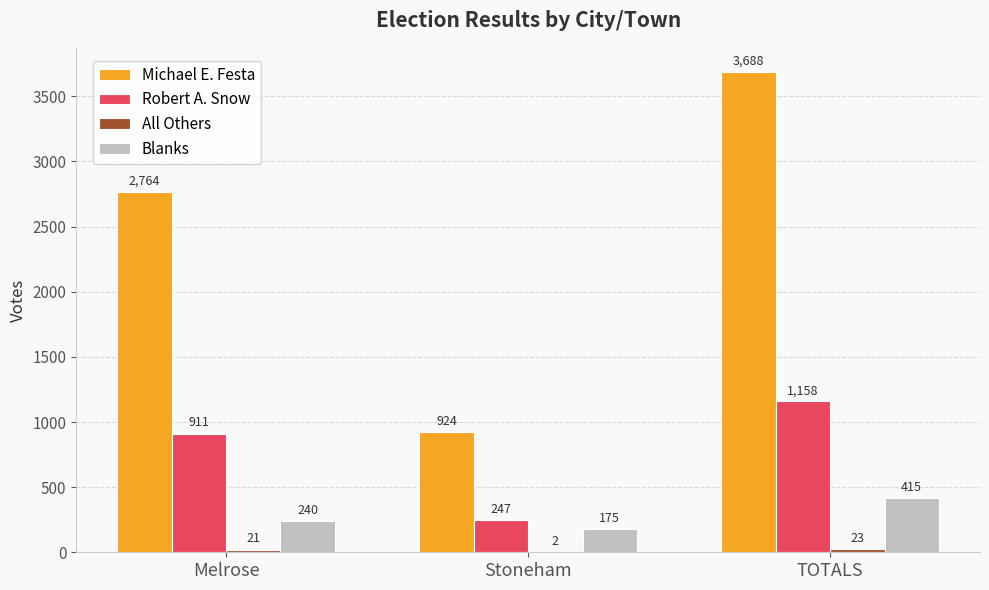

What is the sum of all Robert A. Snow values?

2316